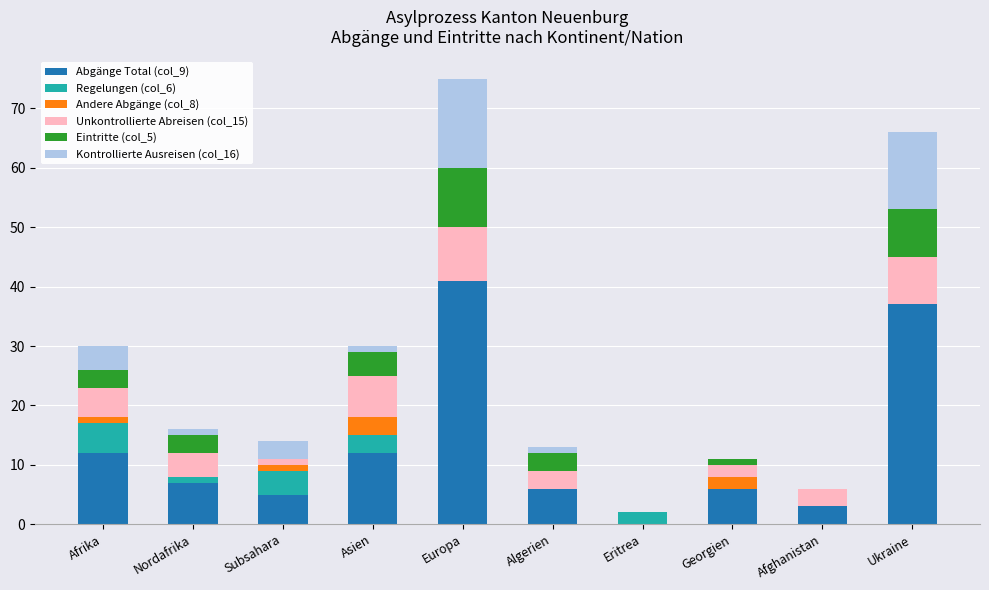

The Abgänge Total (col_9) series shows 3 at Afghanistan. True or false?

True